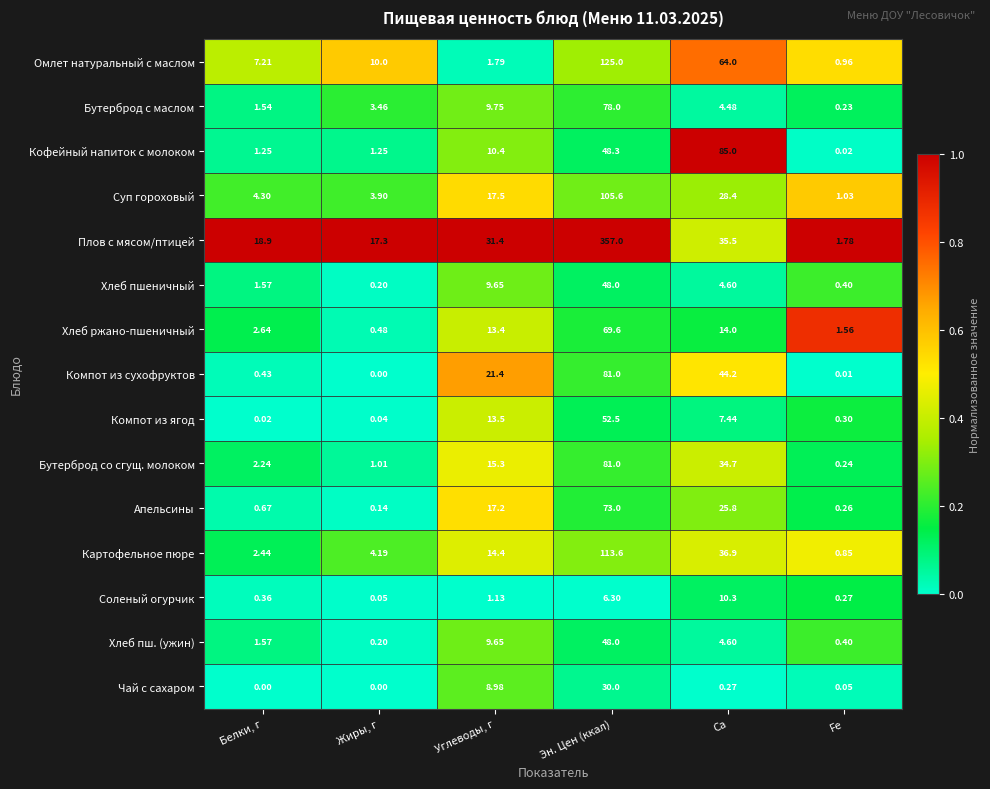

Which category has the lowest value in the Картофельное пюре series?

Fe